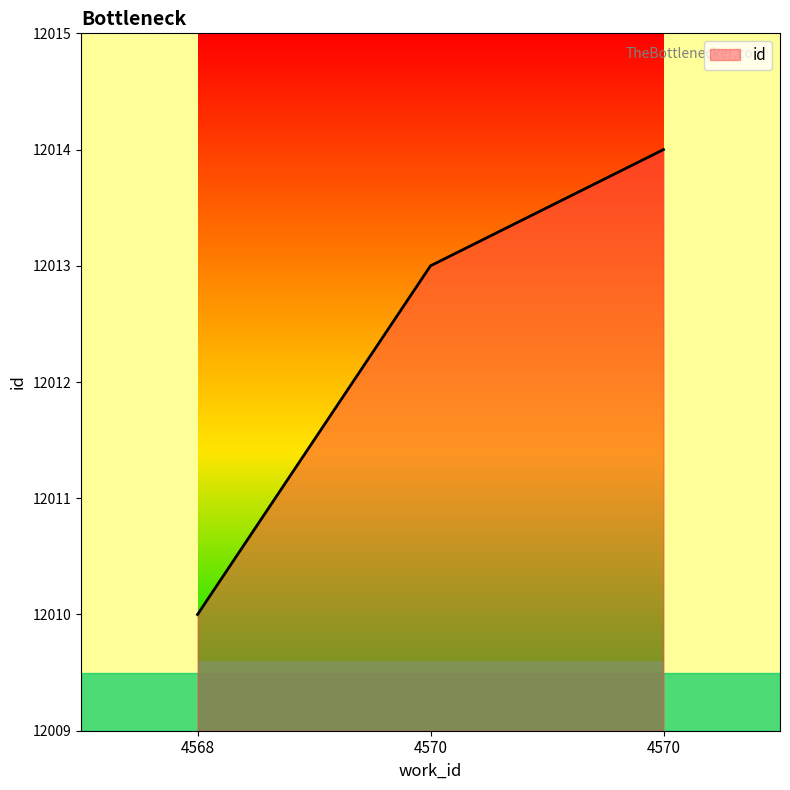

Does the chart display data point markers on the line(s)?

No